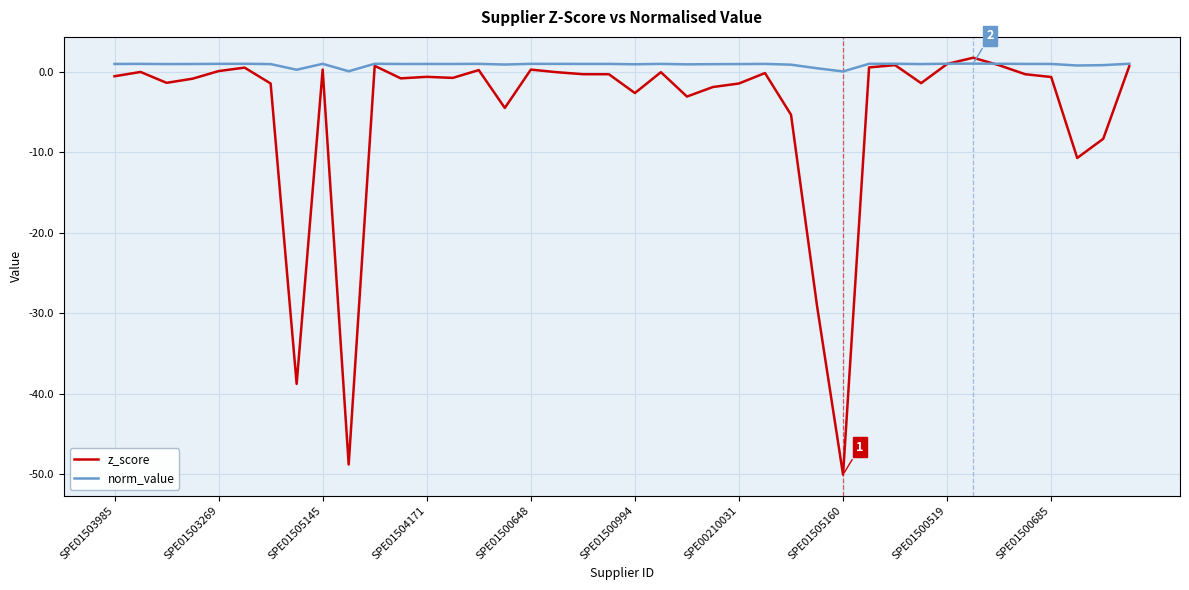

What are all the series names shown in the legend?

z_score, norm_value